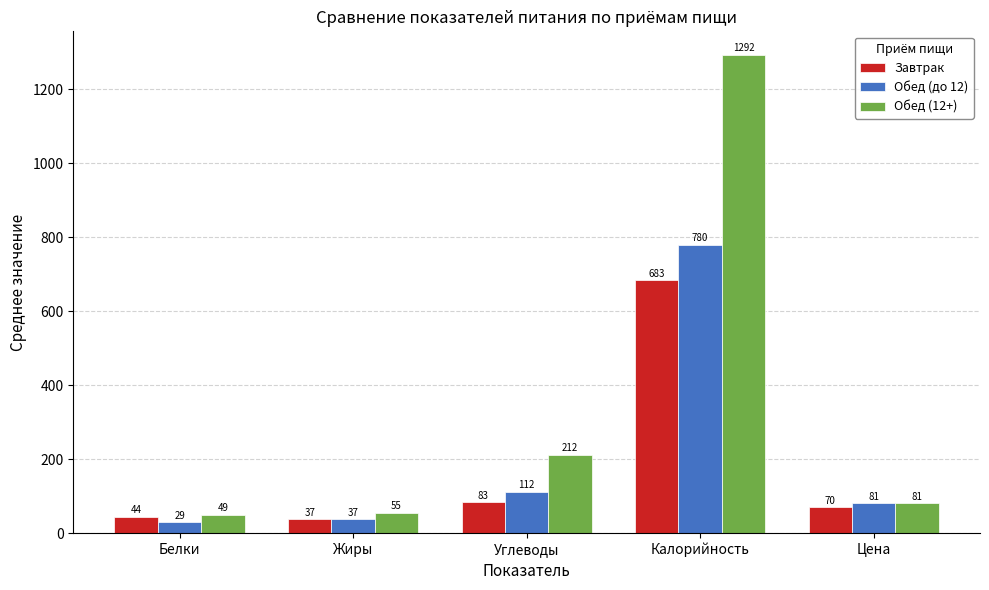

How many bars are there in total?

15